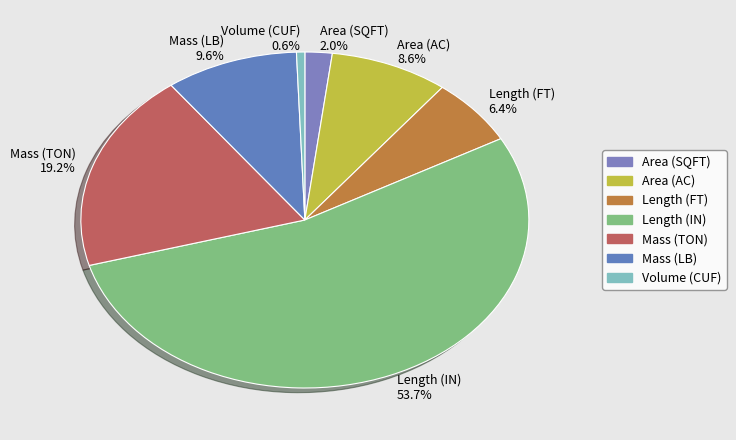

Count the number of slices in the pie.

7